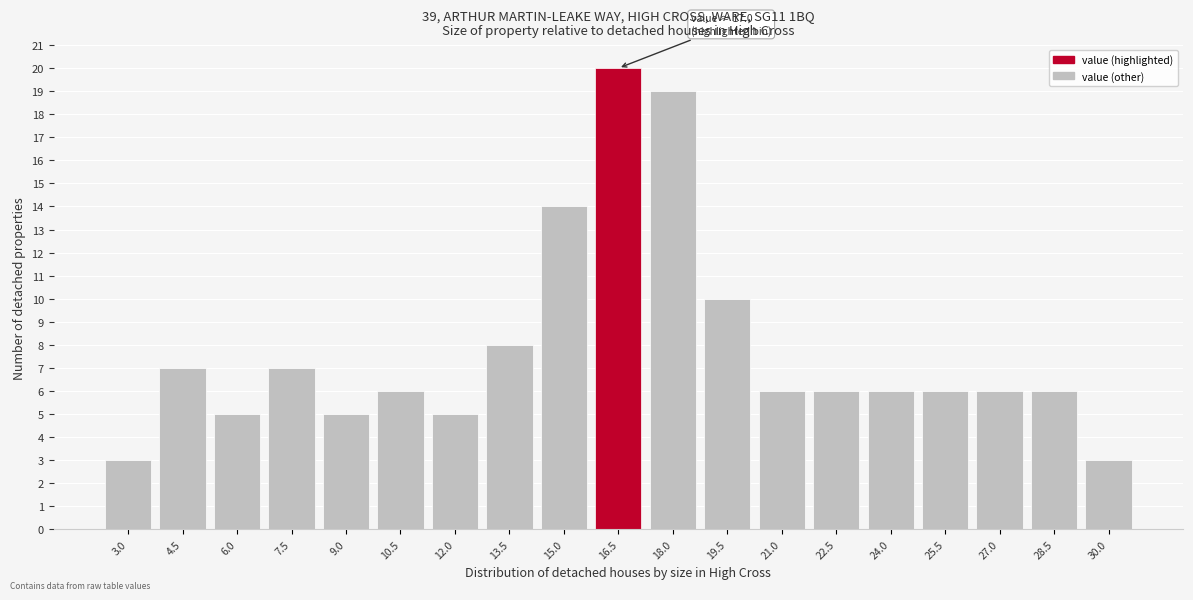

Which range on the x-axis has the tallest bar?

15.75 to 17.25